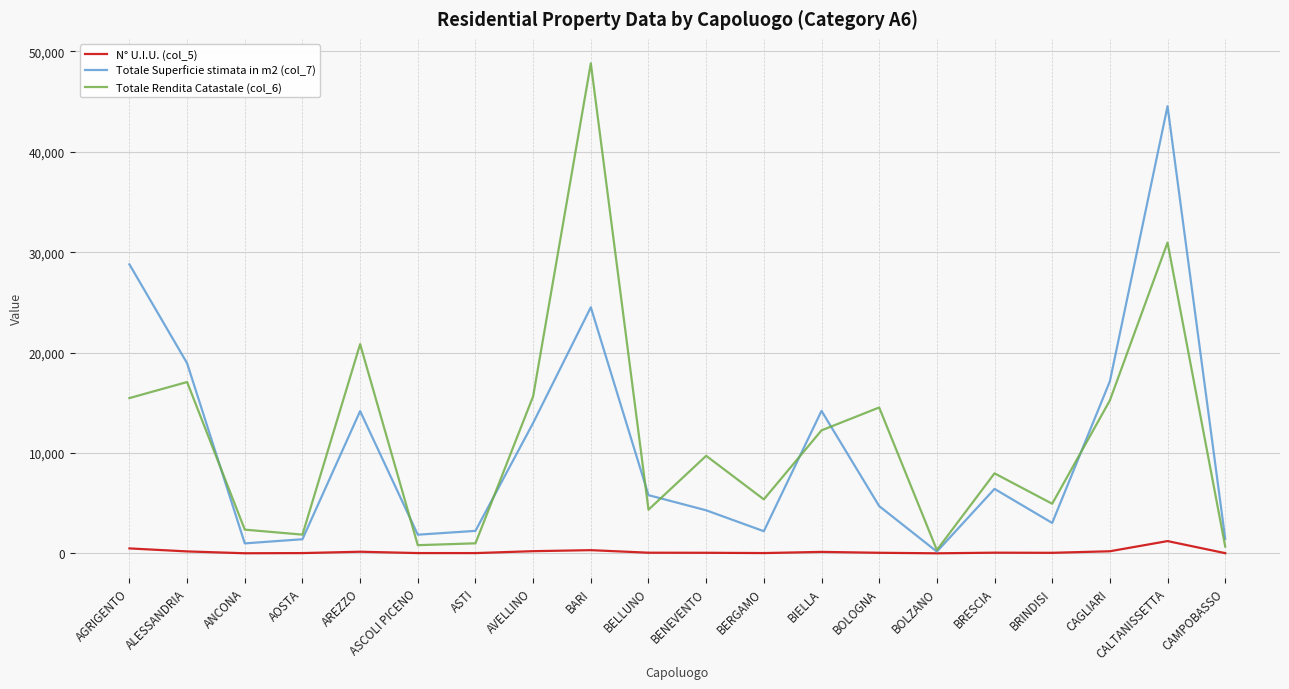

What is the maximum value shown in the chart?

48809.3